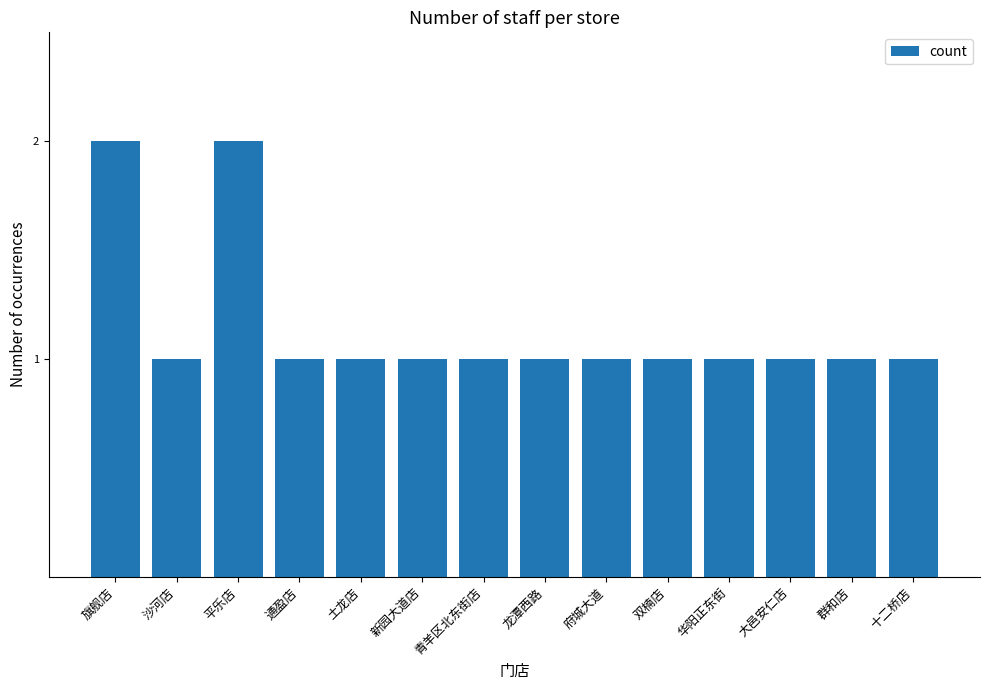

Reading right to left, what are all the values shown in this chart?

1	1	1	1	1	1	1	1	1	1	1	2	1	2